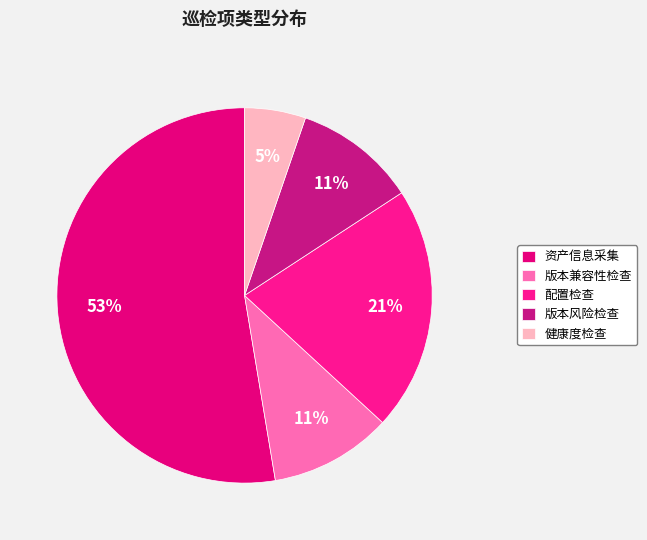

Which has a higher value, 版本风险检查 or 资产信息采集?

资产信息采集